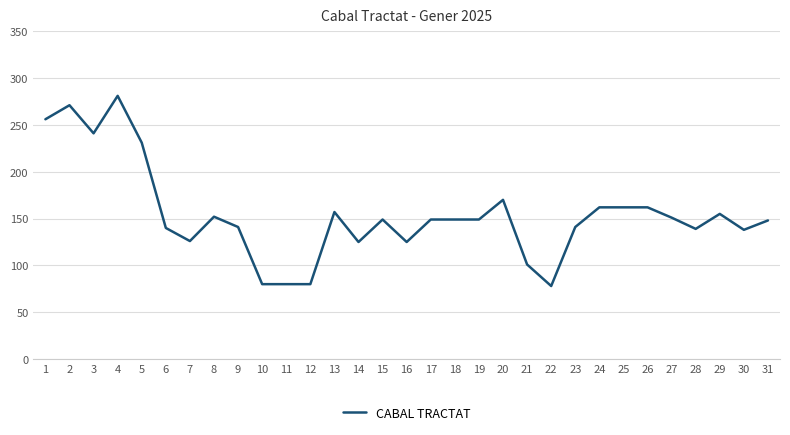

Between 18 and 25, which is larger?

25